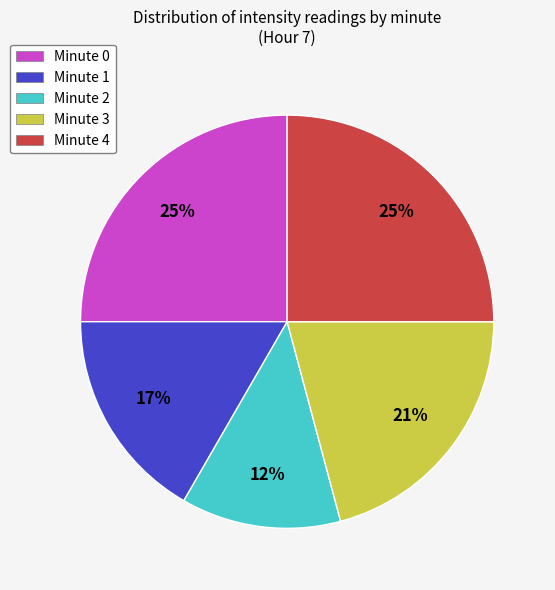

What percentage is the Minute 0 slice, to the nearest percent?

25%